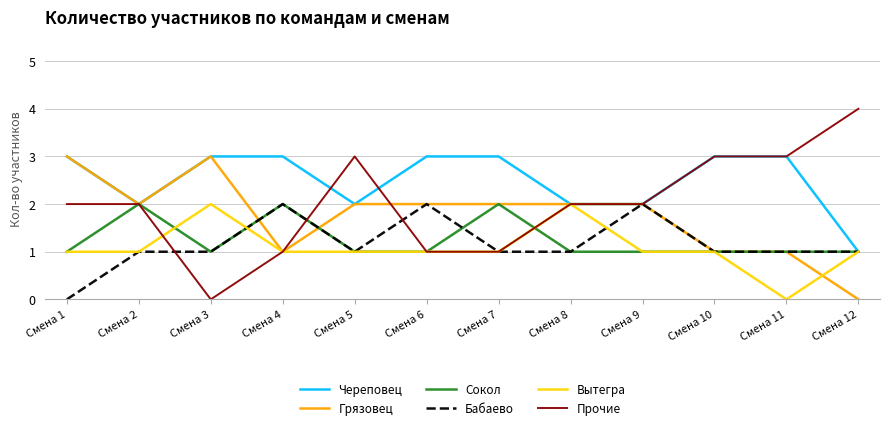

Where is the first local maximum for Сокол?

Смена 2